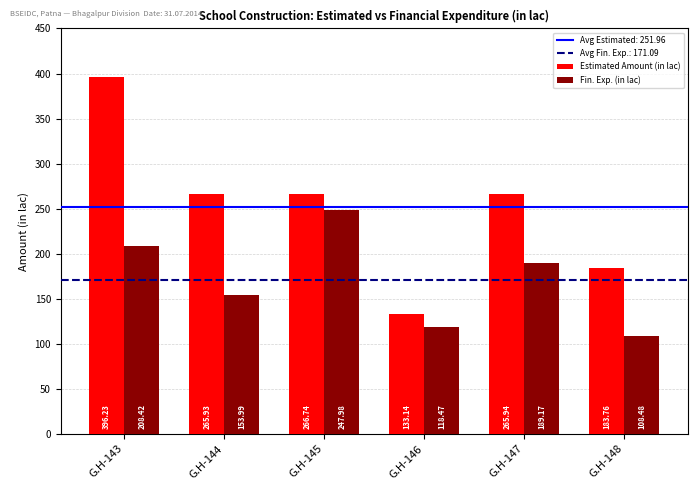

What is the spread (max minus min) of values at G.H-143?

187.8